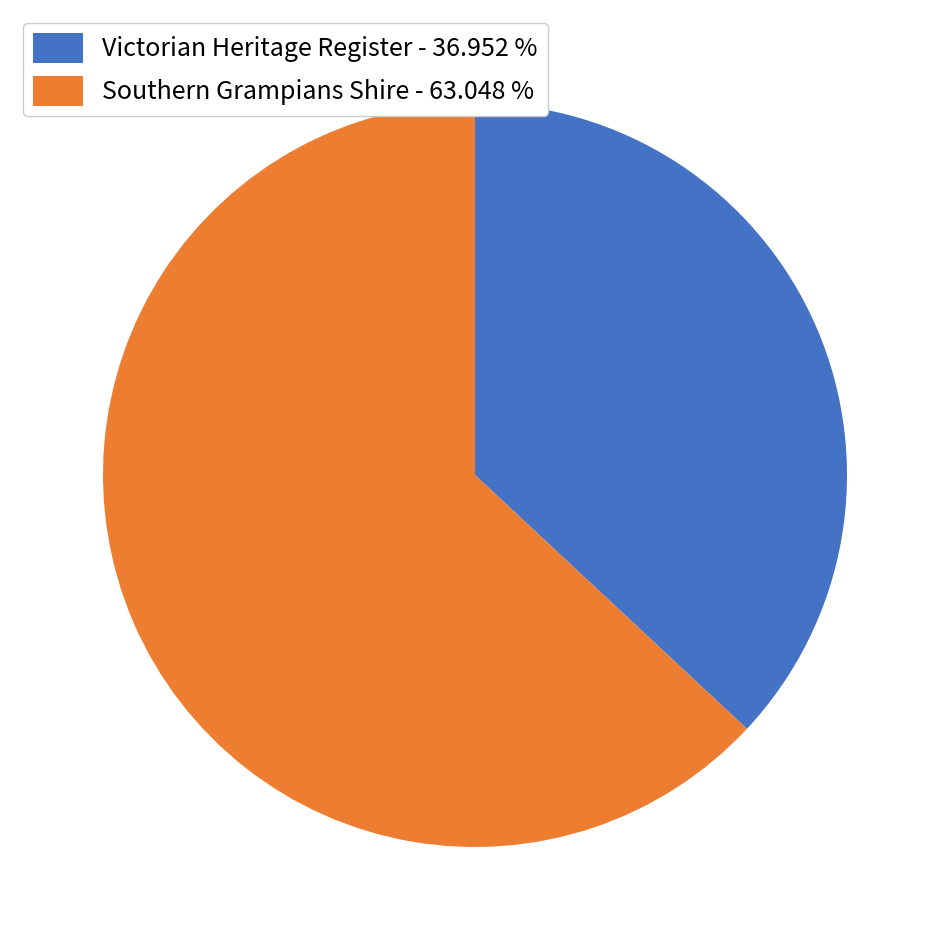

Do Victorian Heritage Register - 36.952 % and Southern Grampians Shire - 63.048 % together represent more than half of the pie?

Yes